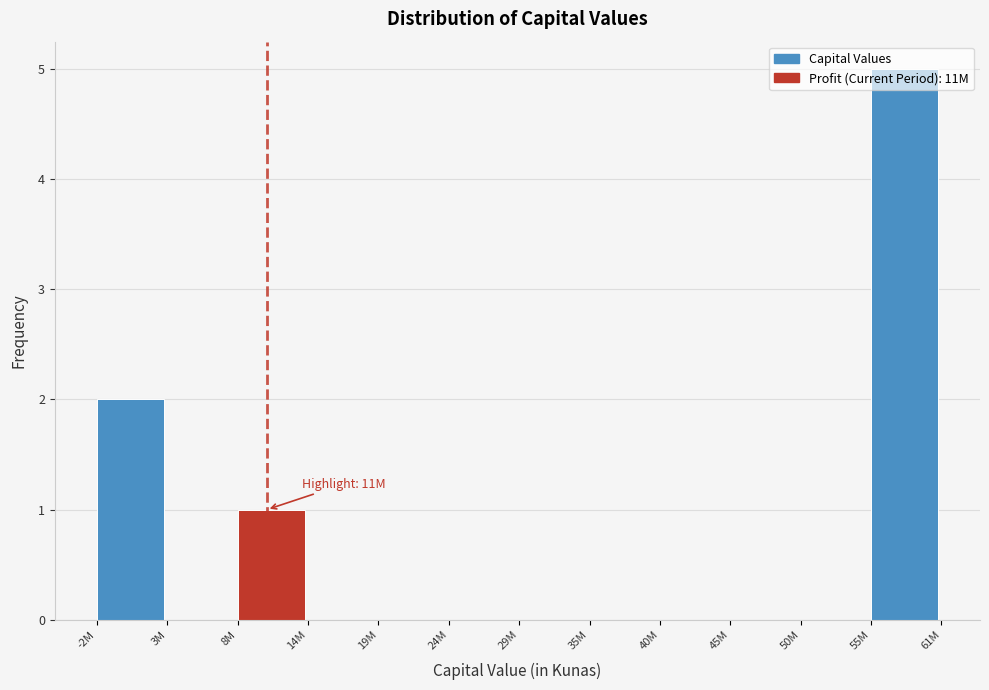

Which category has the highest value across all series?

55M